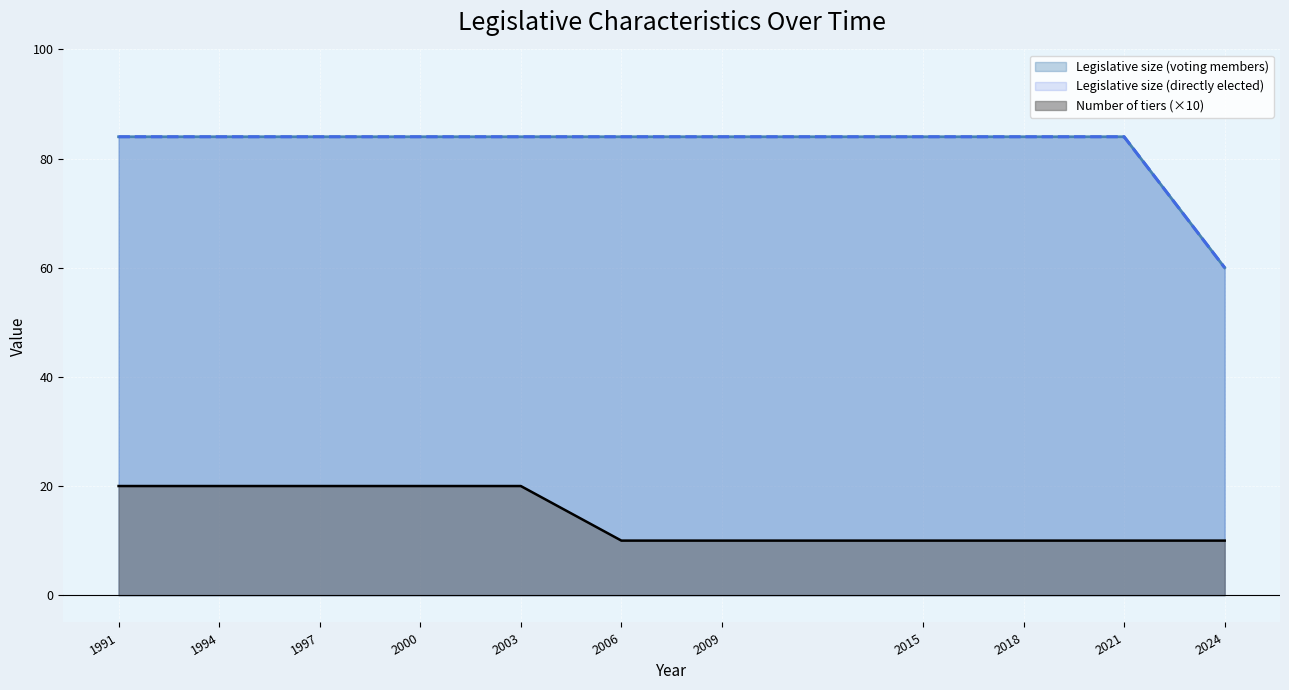

Reading right to left, what are all the values shown in this chart?

Number of tiers: 2024=10	2021=10	2018=10	2015=10	2009=10	2006=10	2003=20	2000=20	1997=20	1994=20	1991=20
Legislative size (directly elected): 2024=60	2021=84	2018=84	2015=84	2009=84	2006=84	2003=84	2000=84	1997=84	1994=84	1991=84
Legislative size (voting members): 2024=60	2021=84	2018=84	2015=84	2009=84	2006=84	2003=84	2000=84	1997=84	1994=84	1991=84